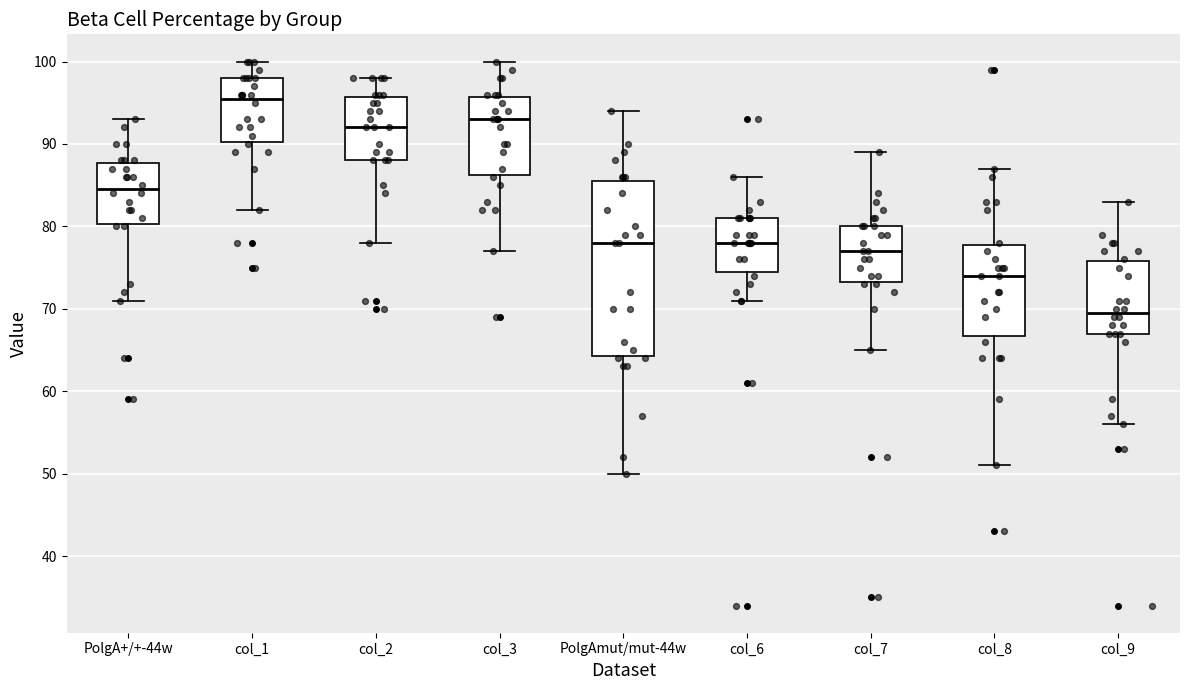

Reading left to right, read every box against the y-axis: the position of its median line, the range the box covers, and the ends of its whiskers. The values are not printed on the chart, so give them approximately, as read against the axis.

PolgA+/+-44w: median 85, box 80 to 88, whiskers 71 to 93
col_1: median 96, box 90 to 98, whiskers 82 to 100
col_2: median 92, box 88 to 96, whiskers 78 to 98
col_3: median 93, box 86 to 96, whiskers 77 to 100
PolgAmut/mut-44w: median 78, box 64 to 86, whiskers 50 to 94
col_6: median 78, box 75 to 81, whiskers 71 to 86
col_7: median 77, box 73 to 80, whiskers 65 to 89
col_8: median 74, box 67 to 78, whiskers 51 to 87
col_9: median 70, box 67 to 76, whiskers 56 to 83